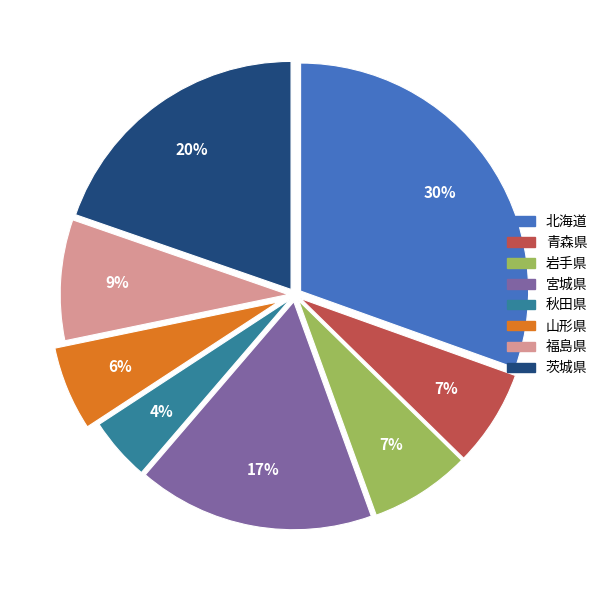

Which slice is the largest?

北海道